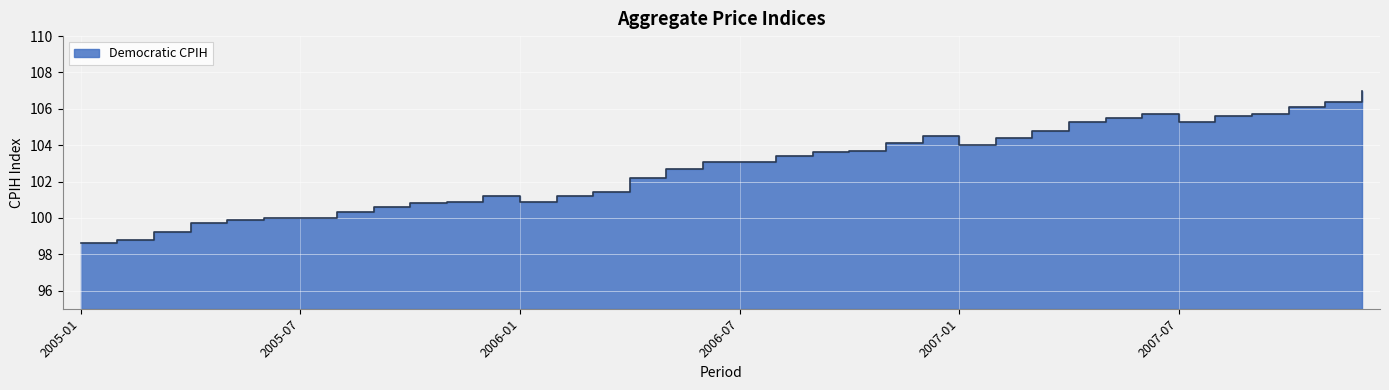

List the labels in order of value, largest first.

2007-12, 2007-11, 2007-10, 2007-06, 2007-09, 2007-08, 2007-05, 2007-04, 2007-07, 2007-03, 2006-12, 2007-02, 2006-11, 2007-01, 2006-10, 2006-09, 2006-08, 2006-06, 2006-07, 2006-05, 2006-04, 2006-03, 2005-12, 2006-02, 2005-11, 2006-01, 2005-10, 2005-09, 2005-08, 2005-06, 2005-07, 2005-05, 2005-04, 2005-03, 2005-02, 2005-01